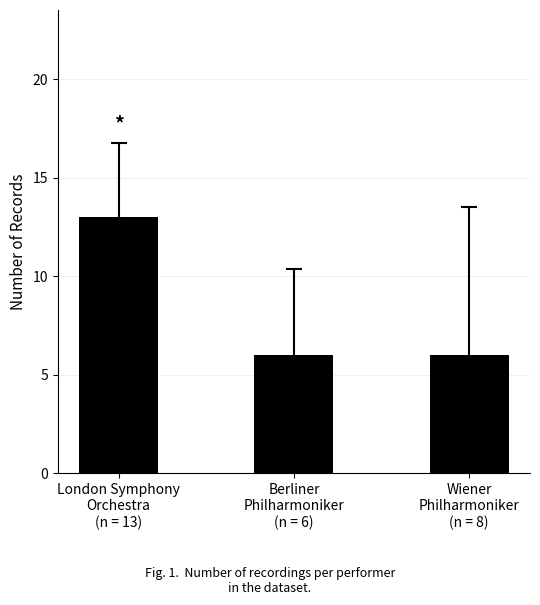

What is the greatest value displayed?

13